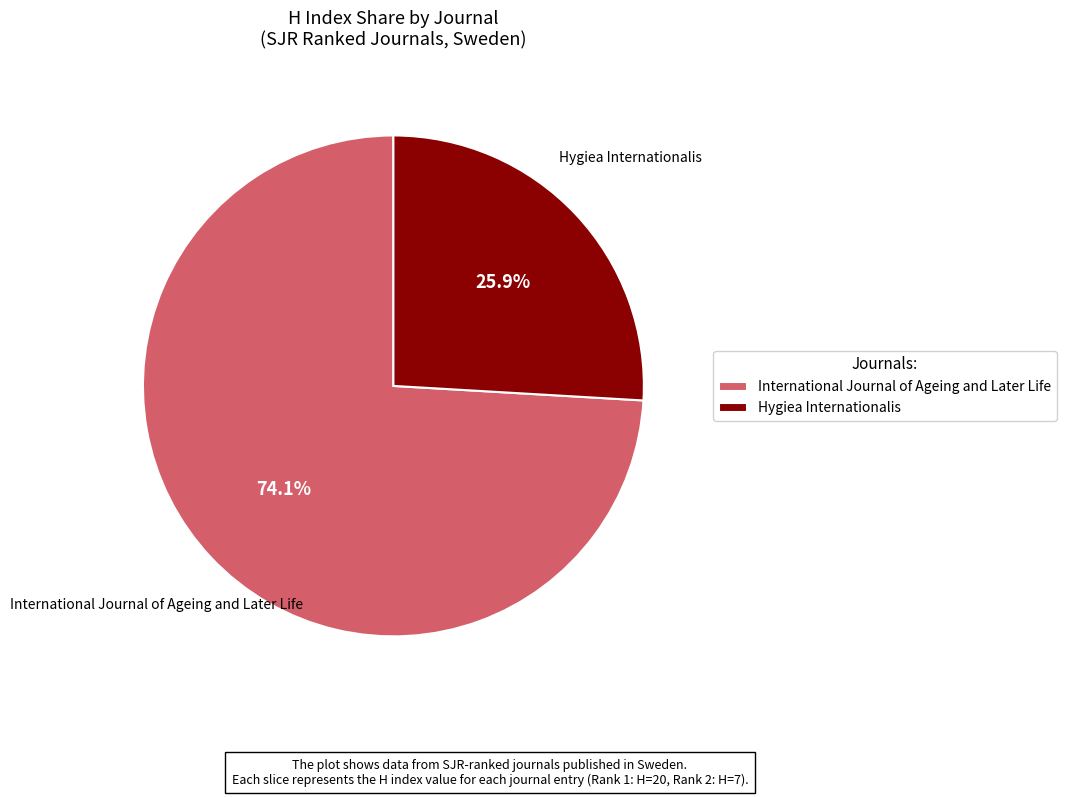

Is there any slice that represents more than half of the pie?

Yes